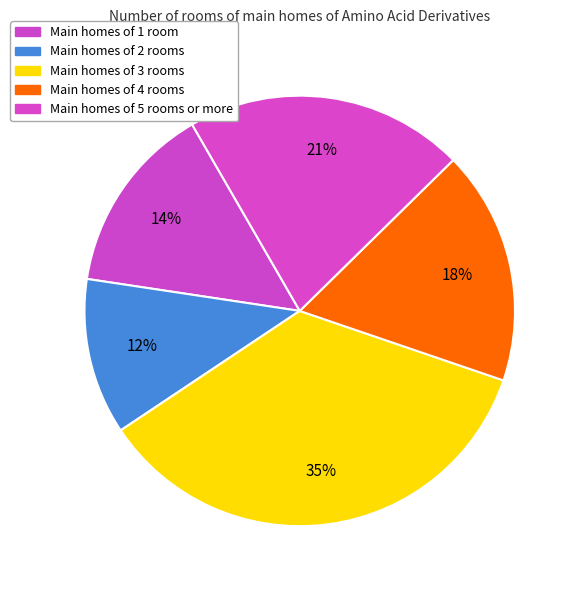

How many slices are in this pie chart?

5